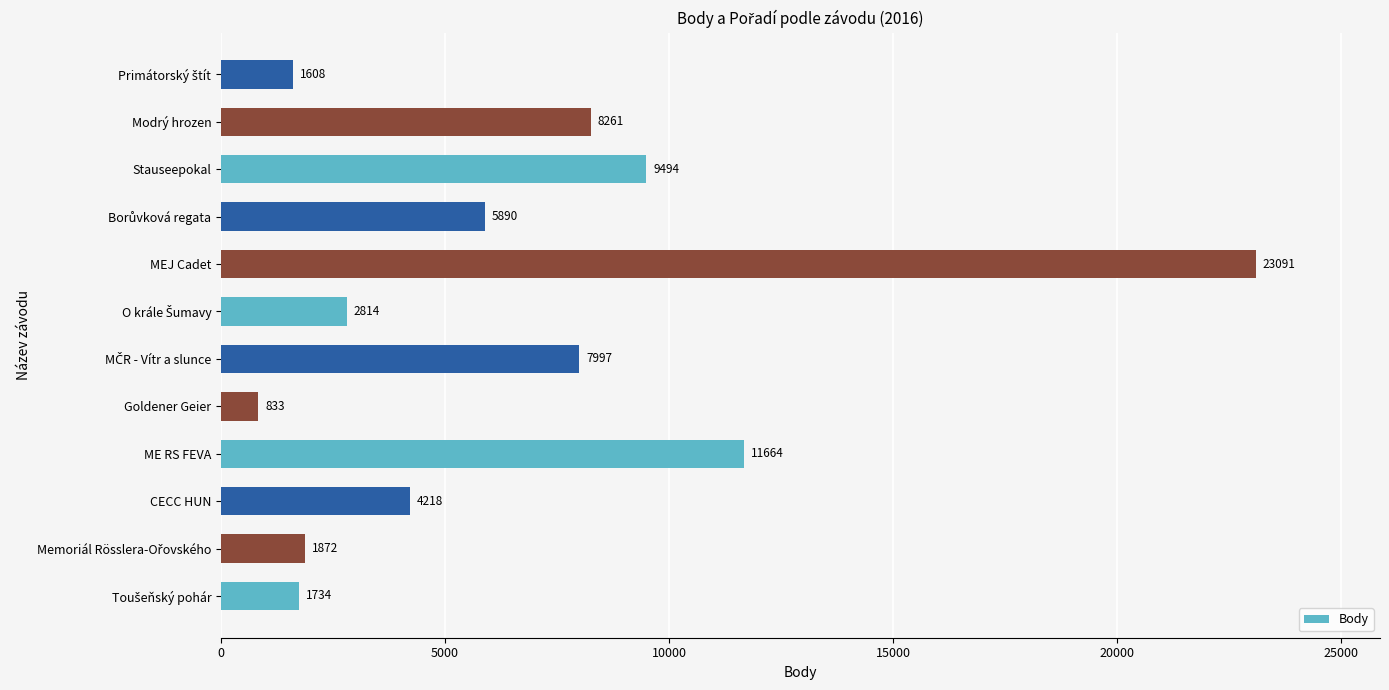

What is the difference between the second highest and second lowest values?

10056